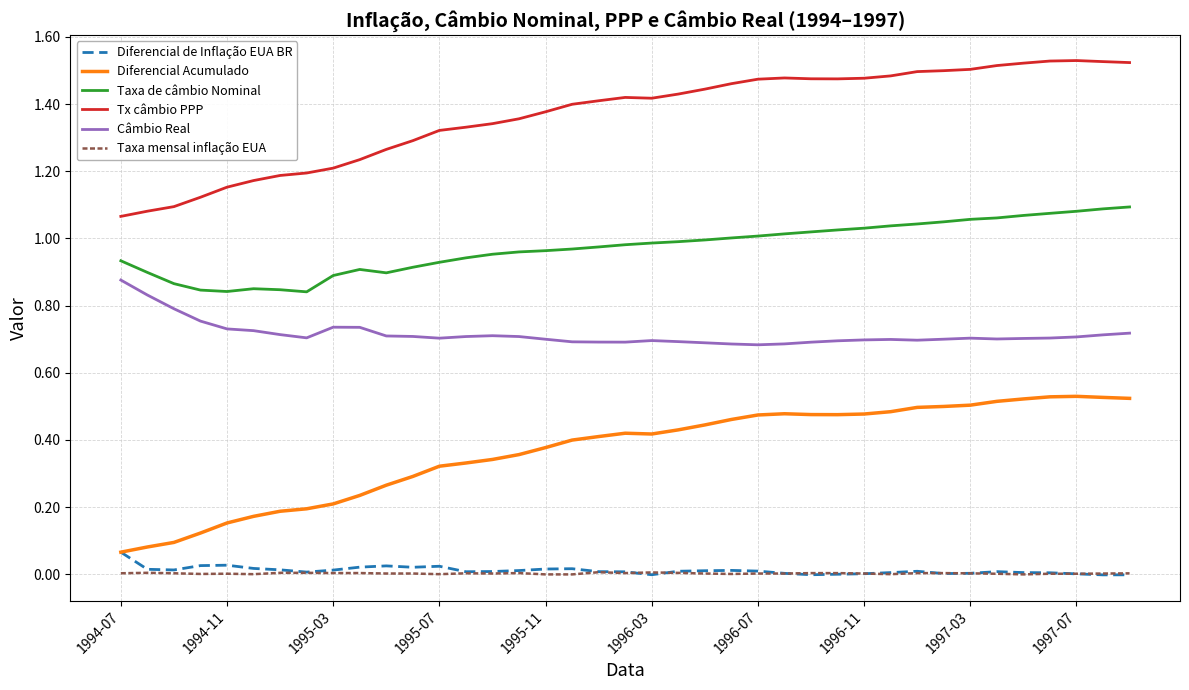

True or false: Tx câmbio PPP and Taxa mensal inflação EUA intersect in this chart.

False